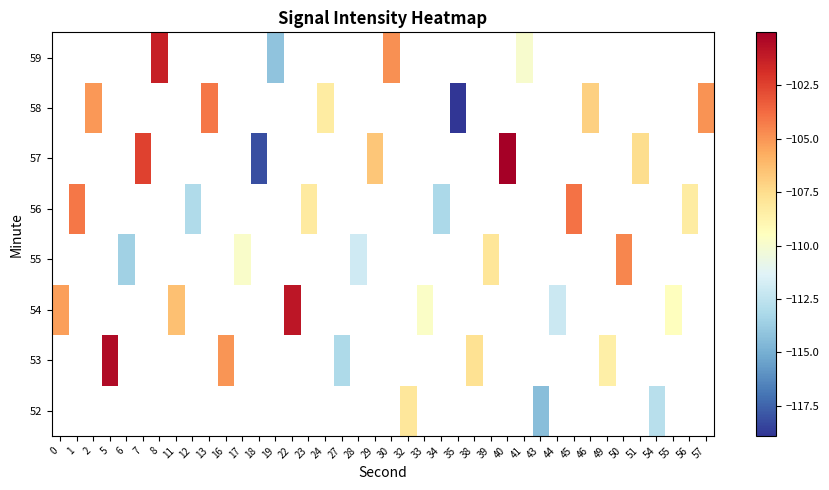

Which category has the highest value in the row_2 series?

22